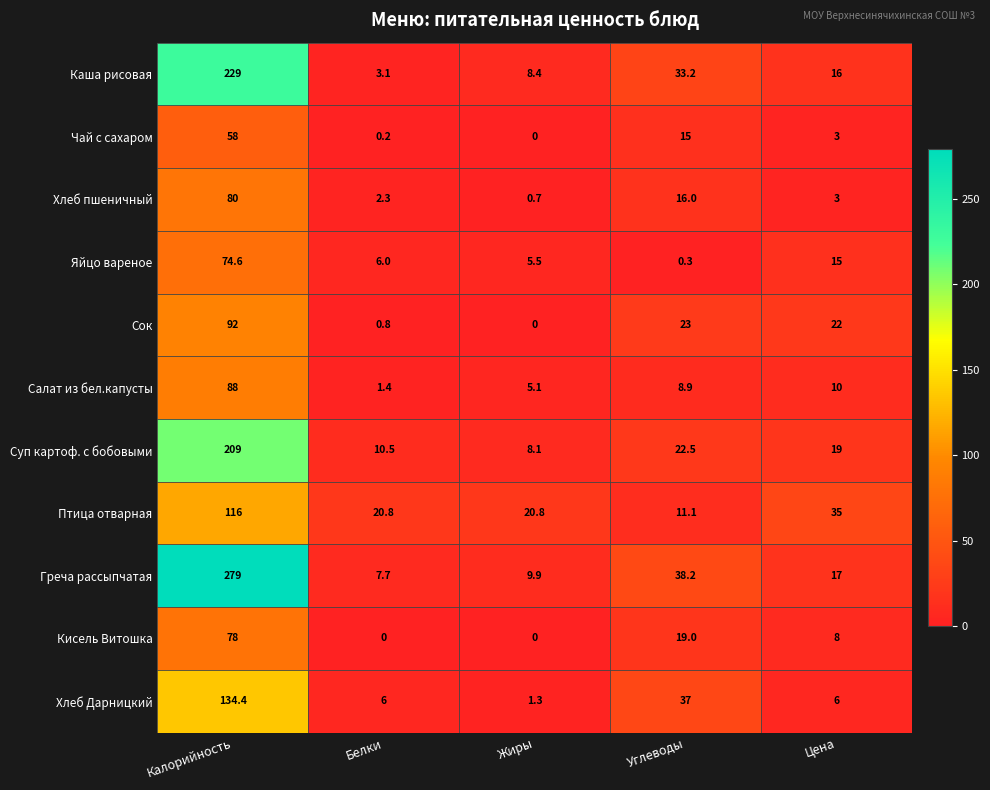

What is the difference between the highest and lowest values at Цена?

32.0